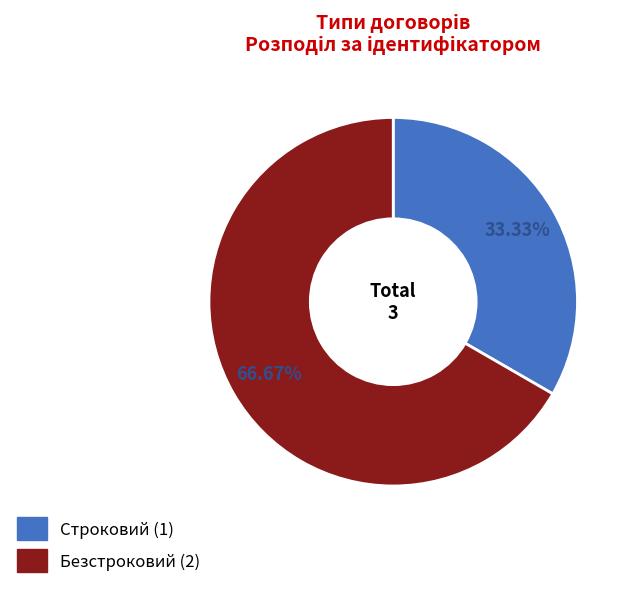

The Безстроковий slice represents 67% of the pie. True or false?

True